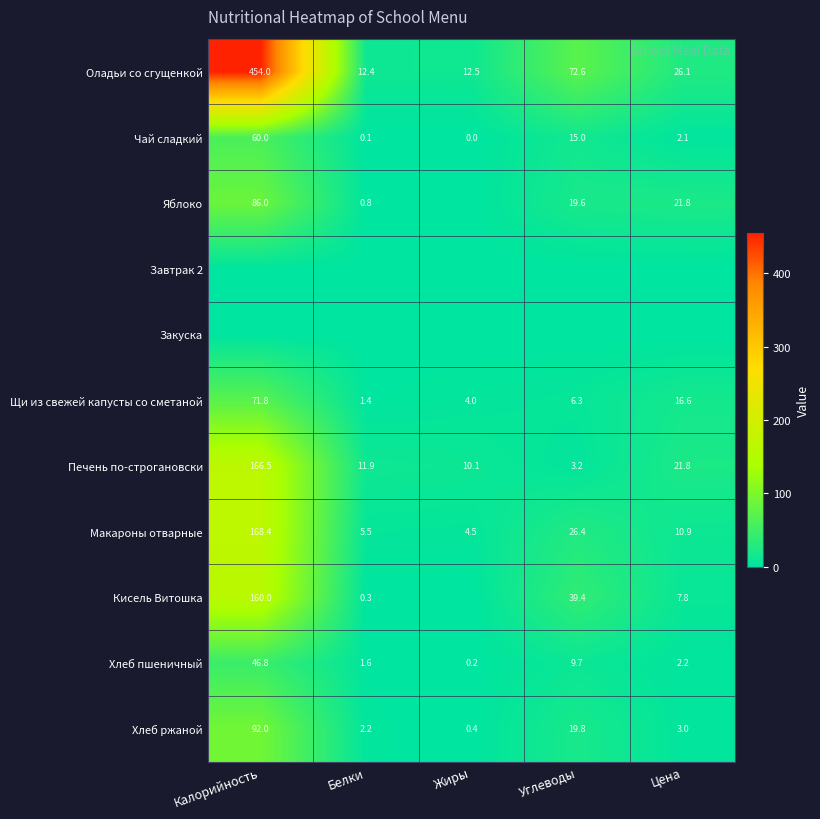

What is the approximate value of Хлеб ржаной at Жиры?

0.4